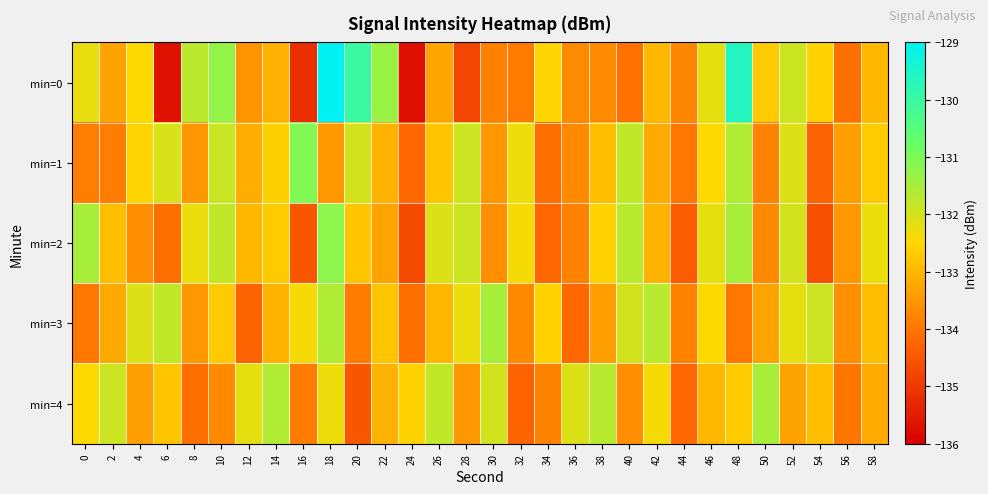

At 28, list the series in order from largest to smallest.

min=1, min=2, min=3, min=4, min=0